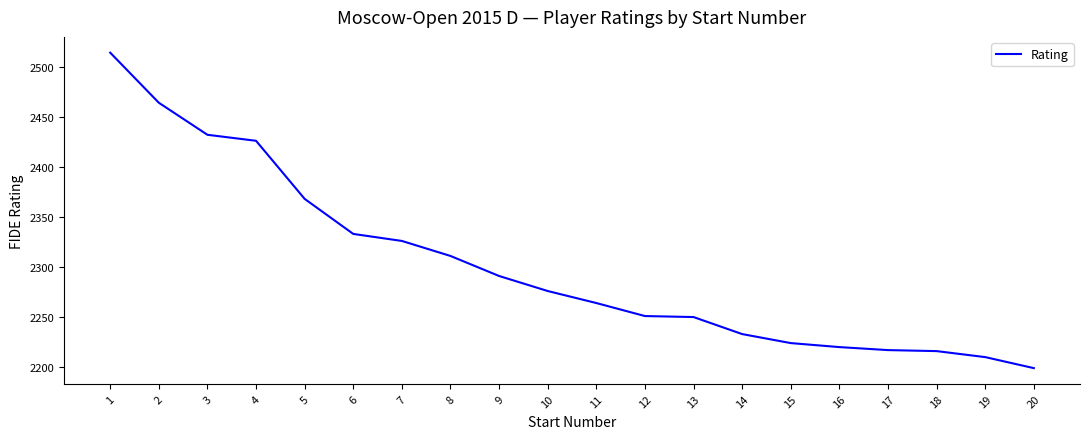

What is the average value?

2301